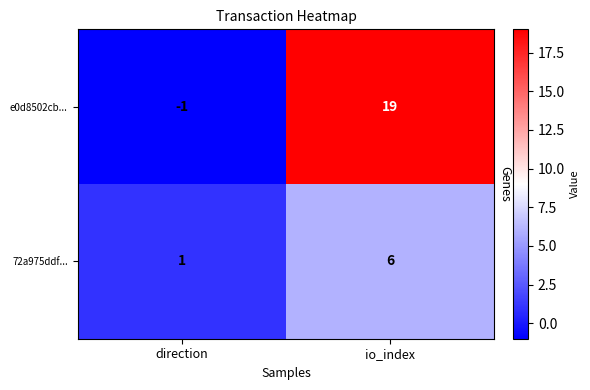

Is it true that e0d8502cb... equals 0 at direction?

False